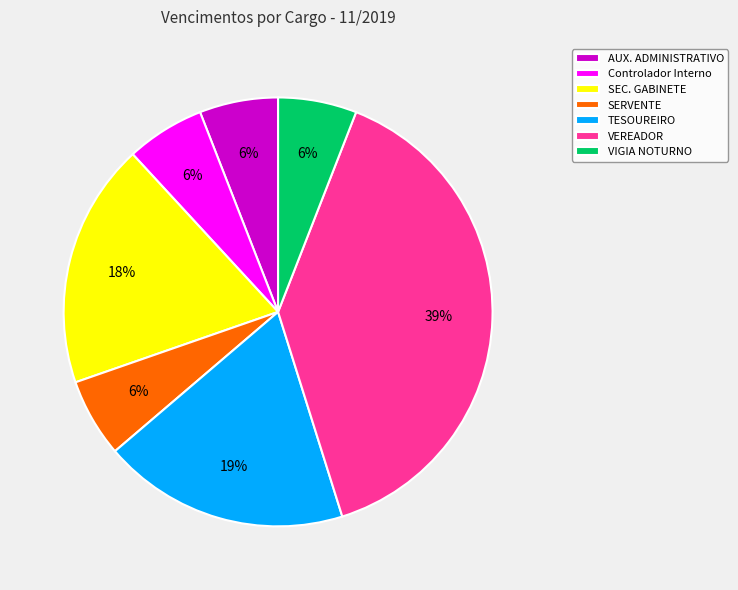

Do Controlador Interno and VIGIA NOTURNO together represent more than half of the pie?

No